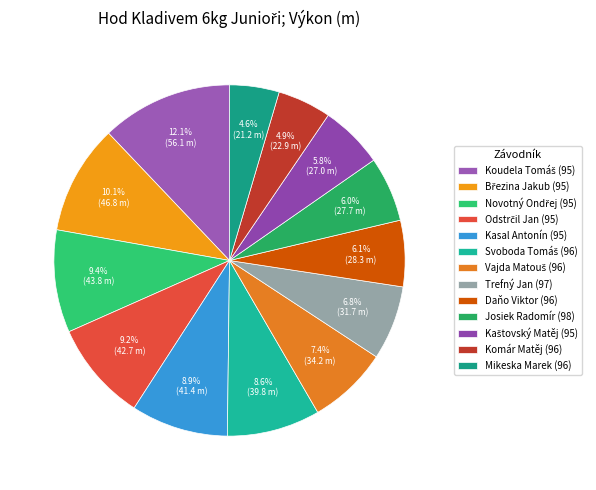

Is it true that Josiek Radomír (98) is 6% of the pie?

True